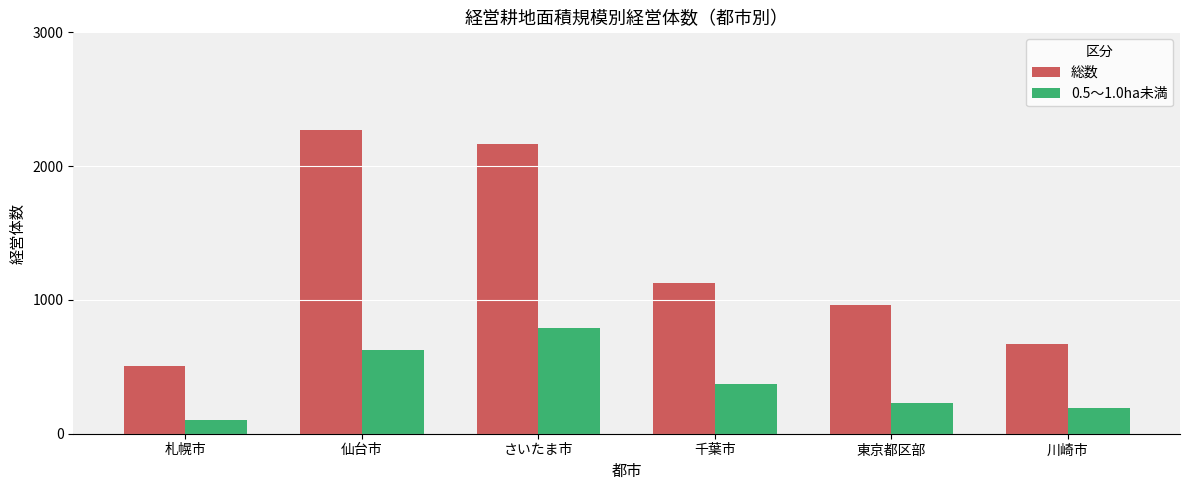

What is the total value across all series at 仙台市?

2899